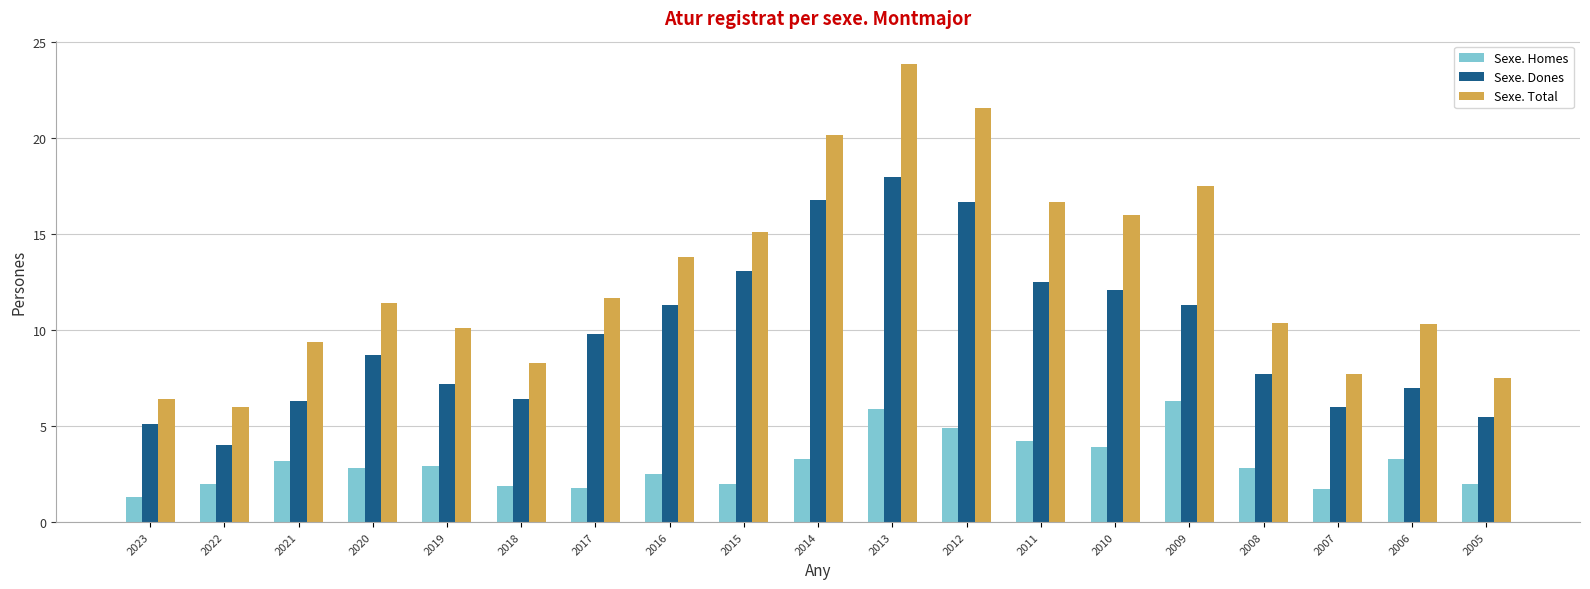

Is it true that Sexe. Total equals 6.0 at 2022?

True